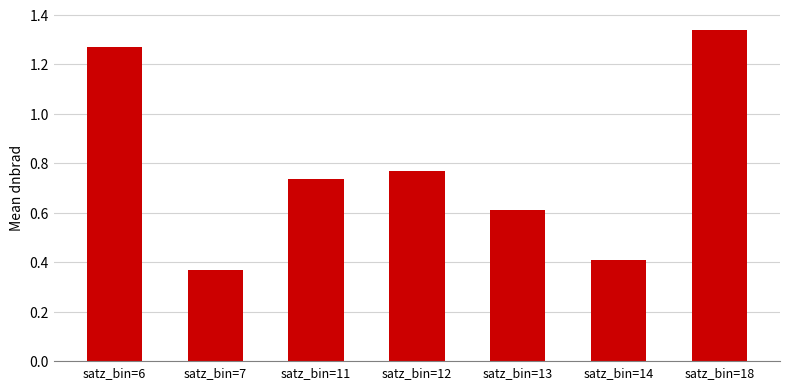

What is the sum of all values?

5.5